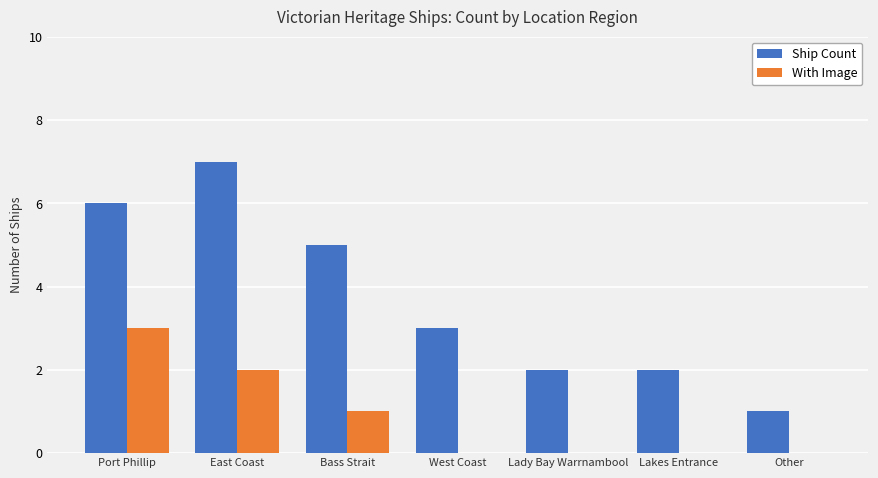

Which series changed the most between Bass Strait and Lady Bay Warrnambool?

Ship Count